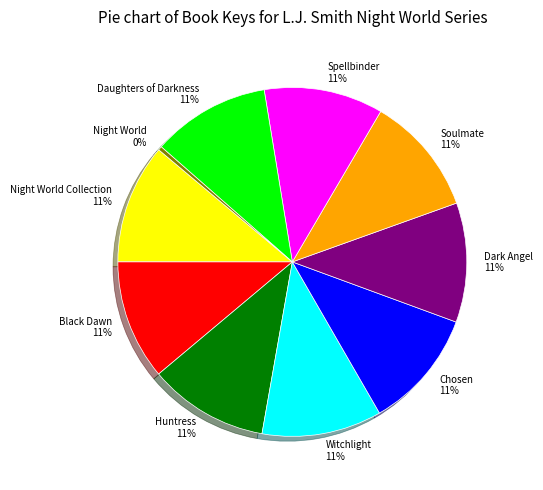

True or false: Huntress accounts for 11% of the total.

True